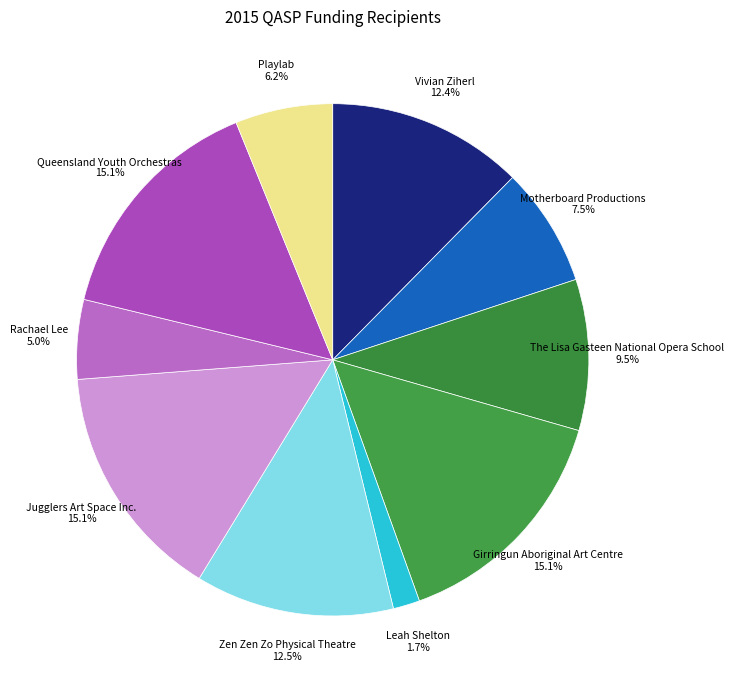

To the nearest percent, what is the difference between the largest and smallest slice percentages?

13%